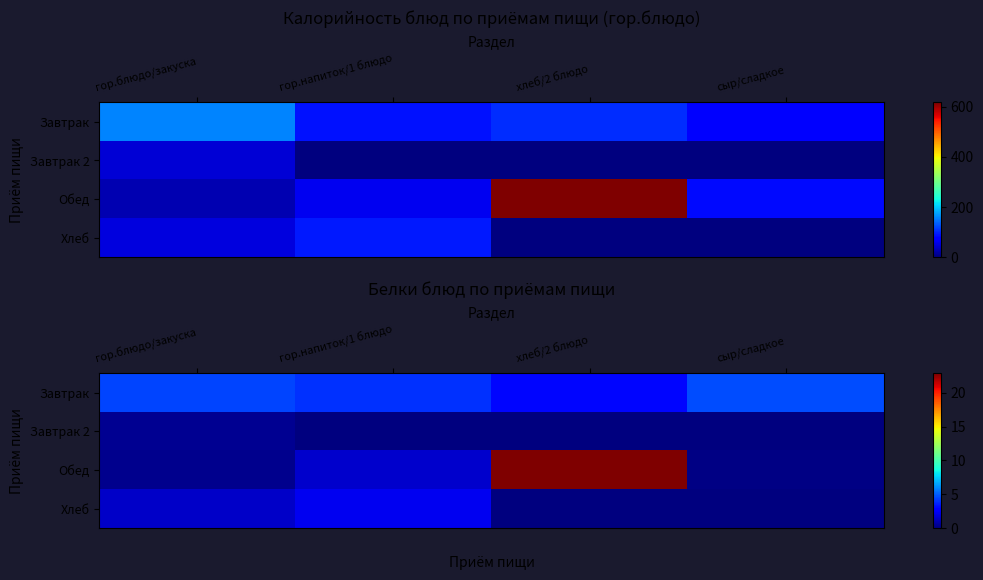

What is the difference between the Хлеб values at гор.блюдо/закуска and гор.напиток/1 блюдо?

0.7